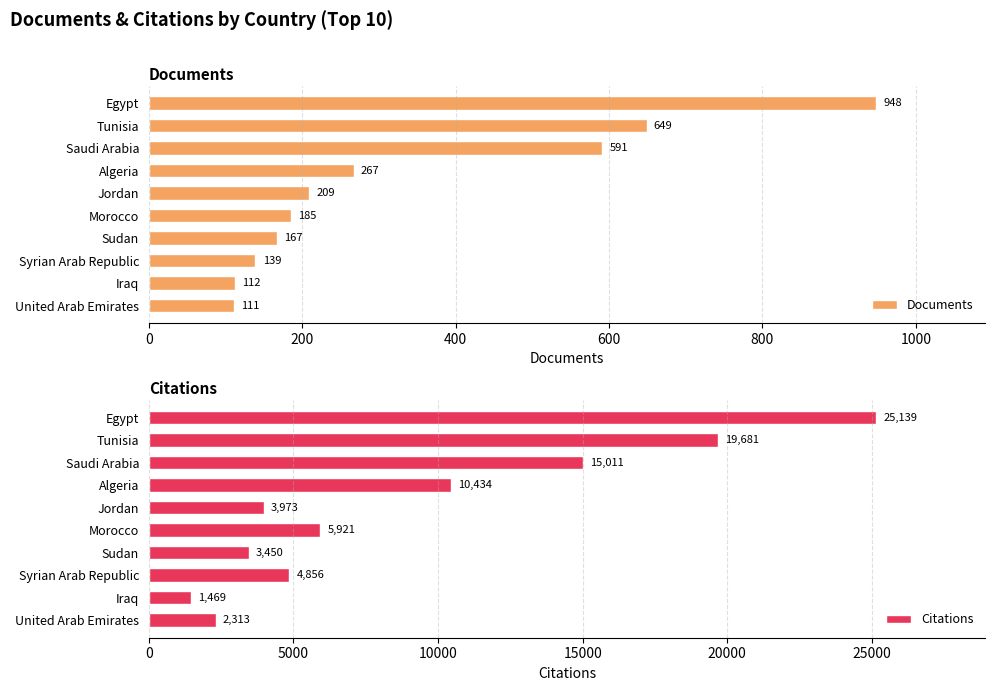

Rank the categories by Documents value from lowest to highest.

United Arab Emirates, Iraq, Syrian Arab Republic, Sudan, Morocco, Jordan, Algeria, Saudi Arabia, Tunisia, Egypt